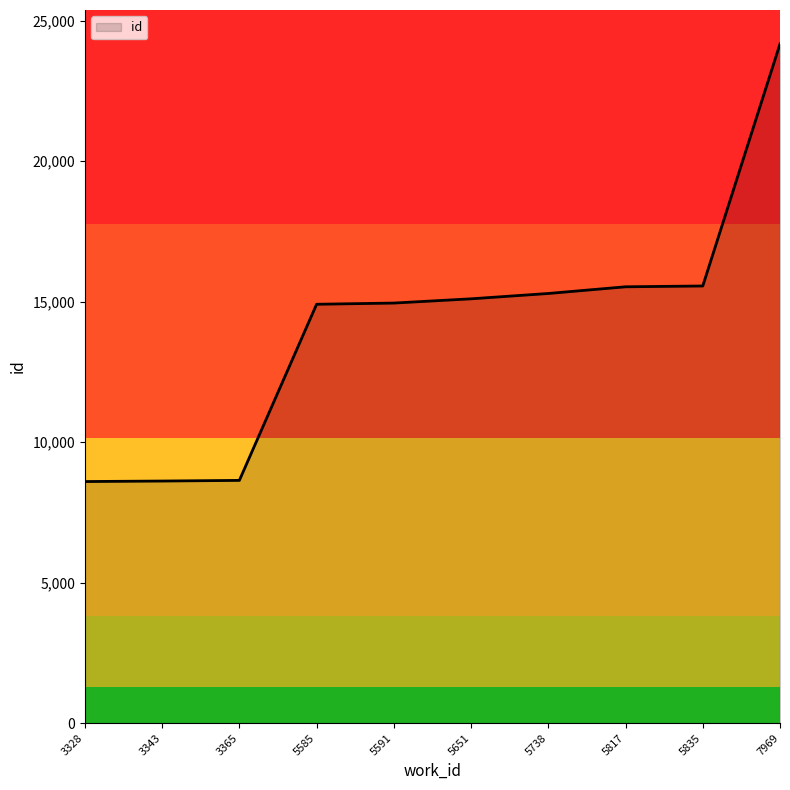

What is the difference between the maximum and minimum values?

15578